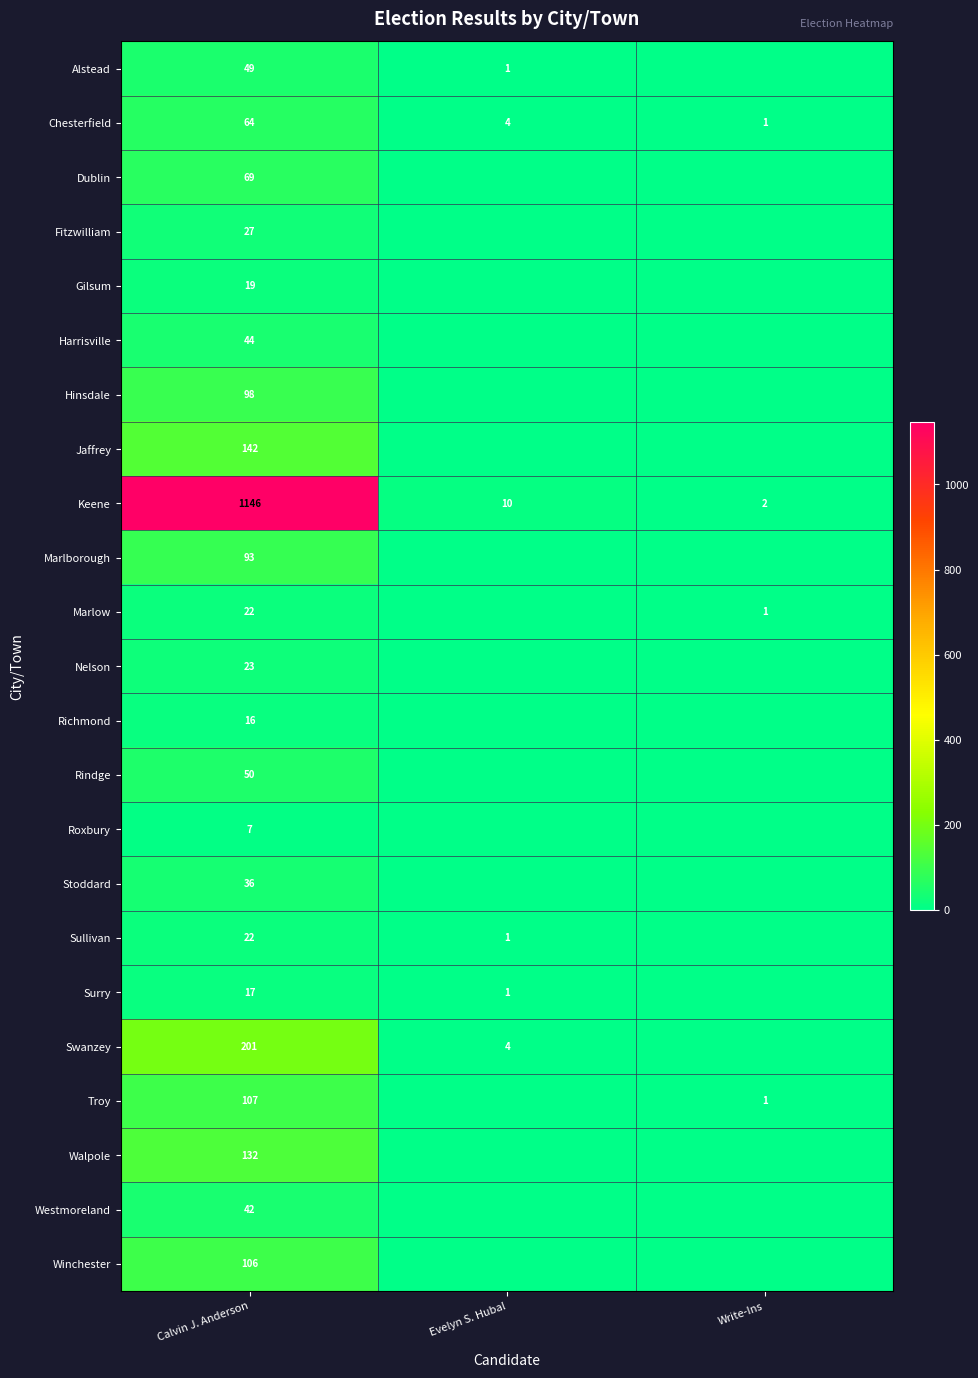

The Harrisville series shows 15 at Calvin J. Anderson. True or false?

False